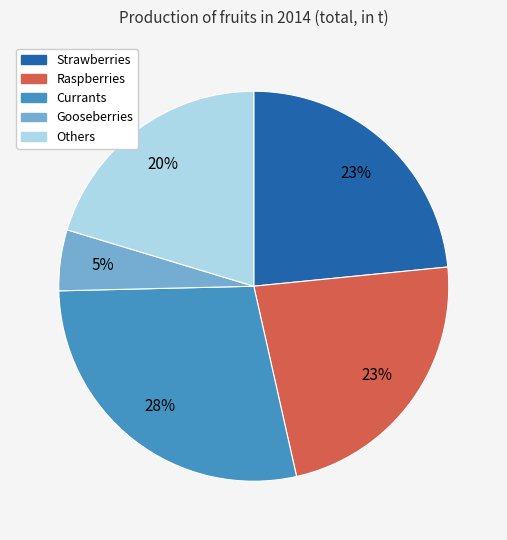

To the nearest percent, what is the difference between the largest and smallest slice percentages?

23%